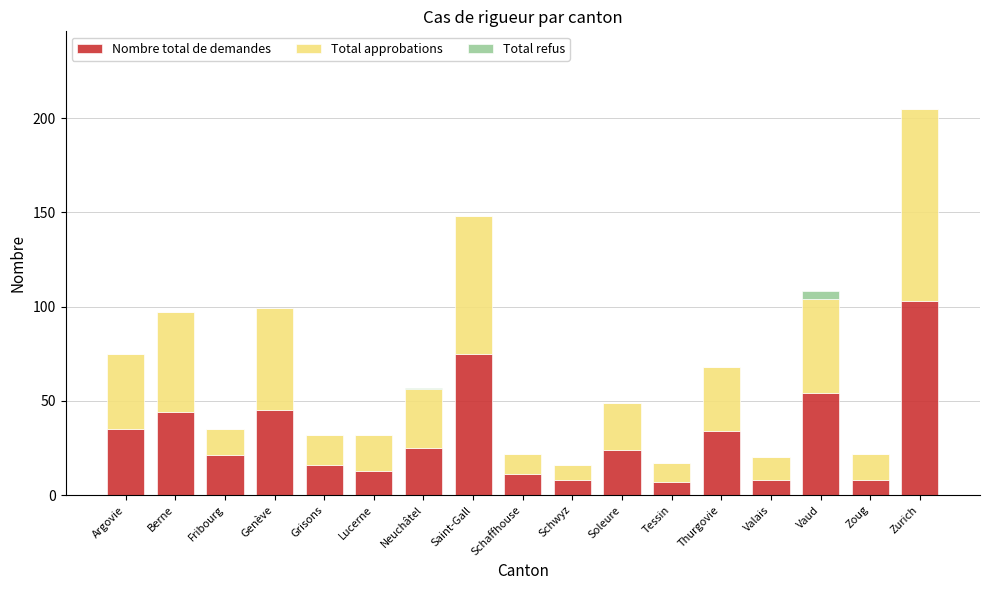

What is the total value across all series at Argovie?

75